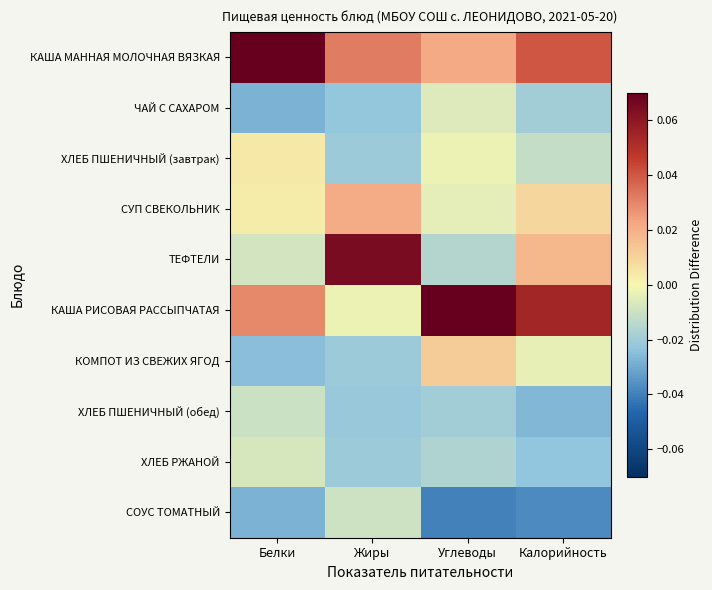

List the series in order of their peak value, highest first.

КАША РИСОВАЯ РАССЫПЧАТАЯ, КАША МАННАЯ МОЛОЧНАЯ ВЯЗКАЯ, ТЕФТЕЛИ, СУП СВЕКОЛЬНИК, КОМПОТ ИЗ СВЕЖИХ ЯГОД, ХЛЕБ ПШЕНИЧНЫЙ (завтрак), ЧАЙ С САХАРОМ, ХЛЕБ РЖАНОЙ, СОУС ТОМАТНЫЙ, ХЛЕБ ПШЕНИЧНЫЙ (обед)